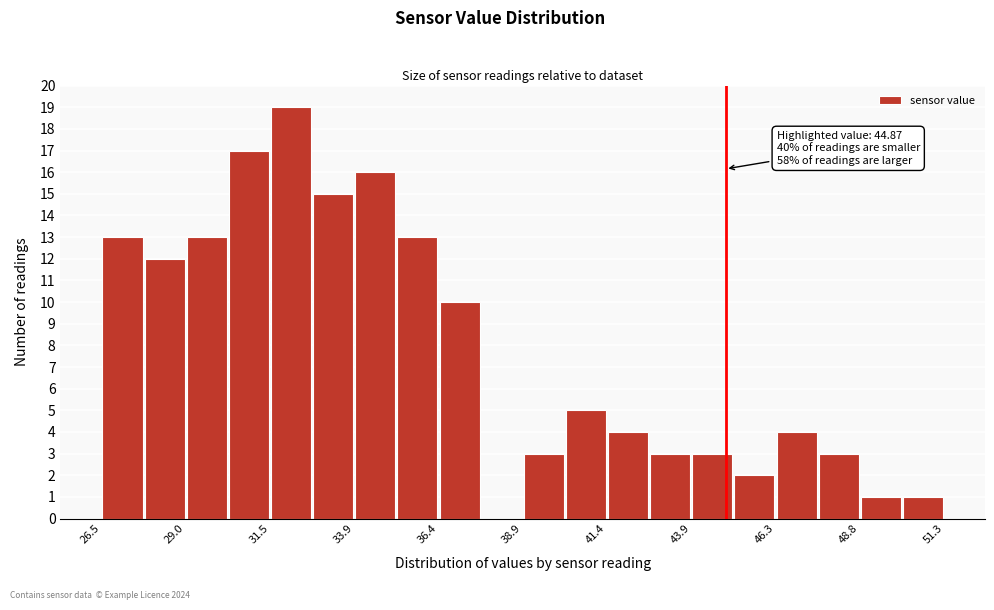

Read against the x-axis, roughly where is the centre of the tallest bar?

32.0